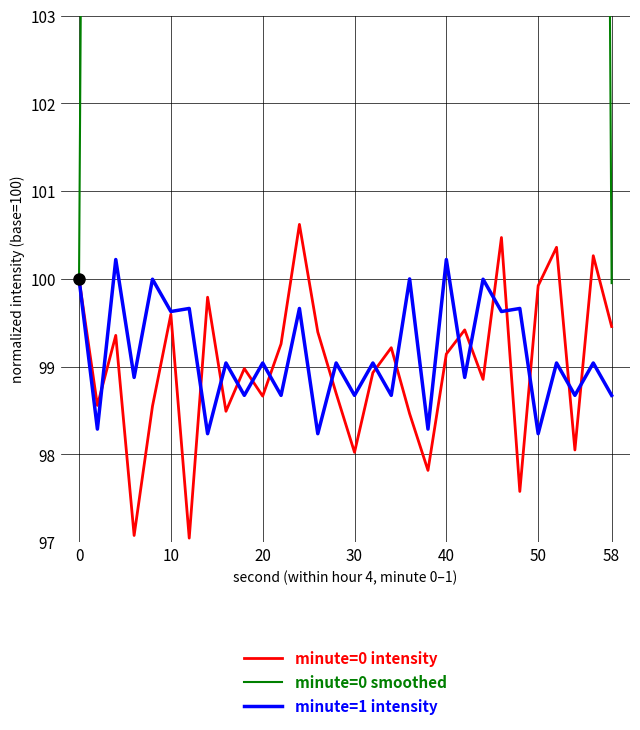

Is the value of minute=1 intensity at 40 greater than the value of minute=0 smoothed at 20?

No